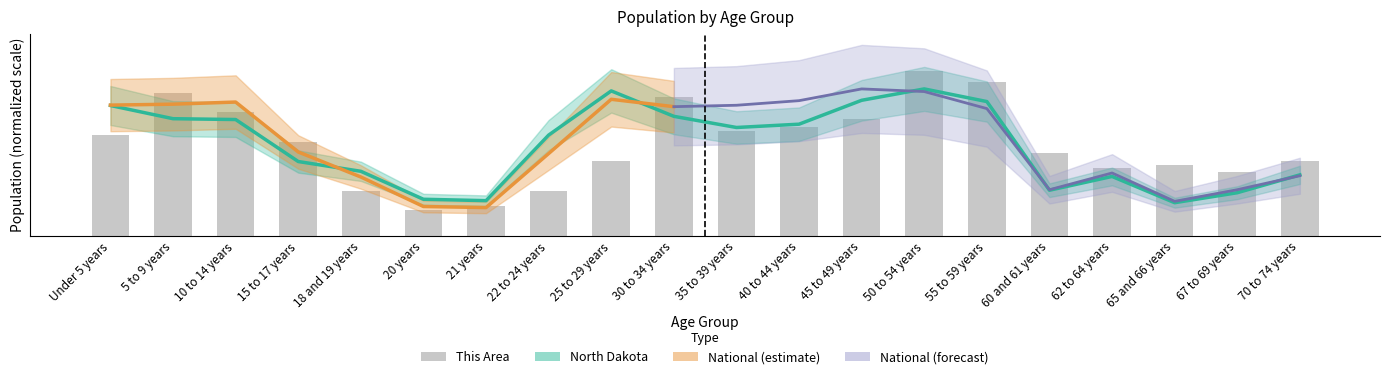

Is it true that North Dakota equals 42.4 at 10 to 14 years?

False